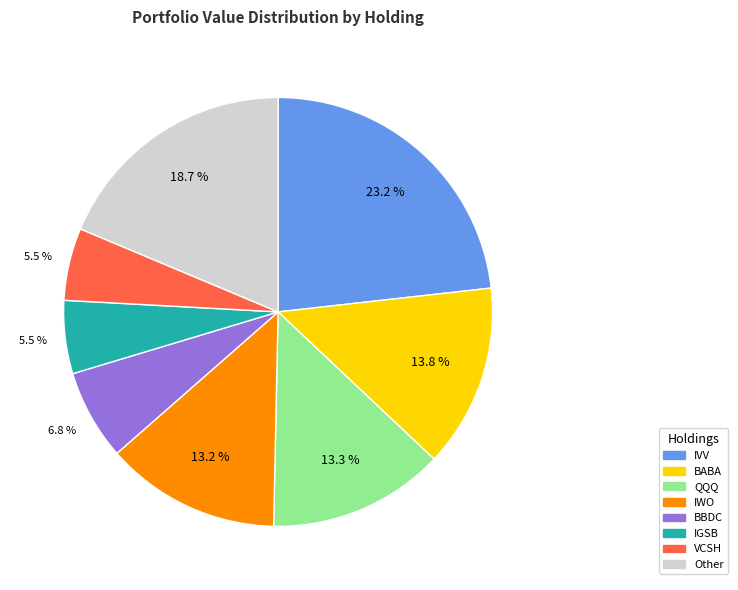

Does any single category account for the majority?

No